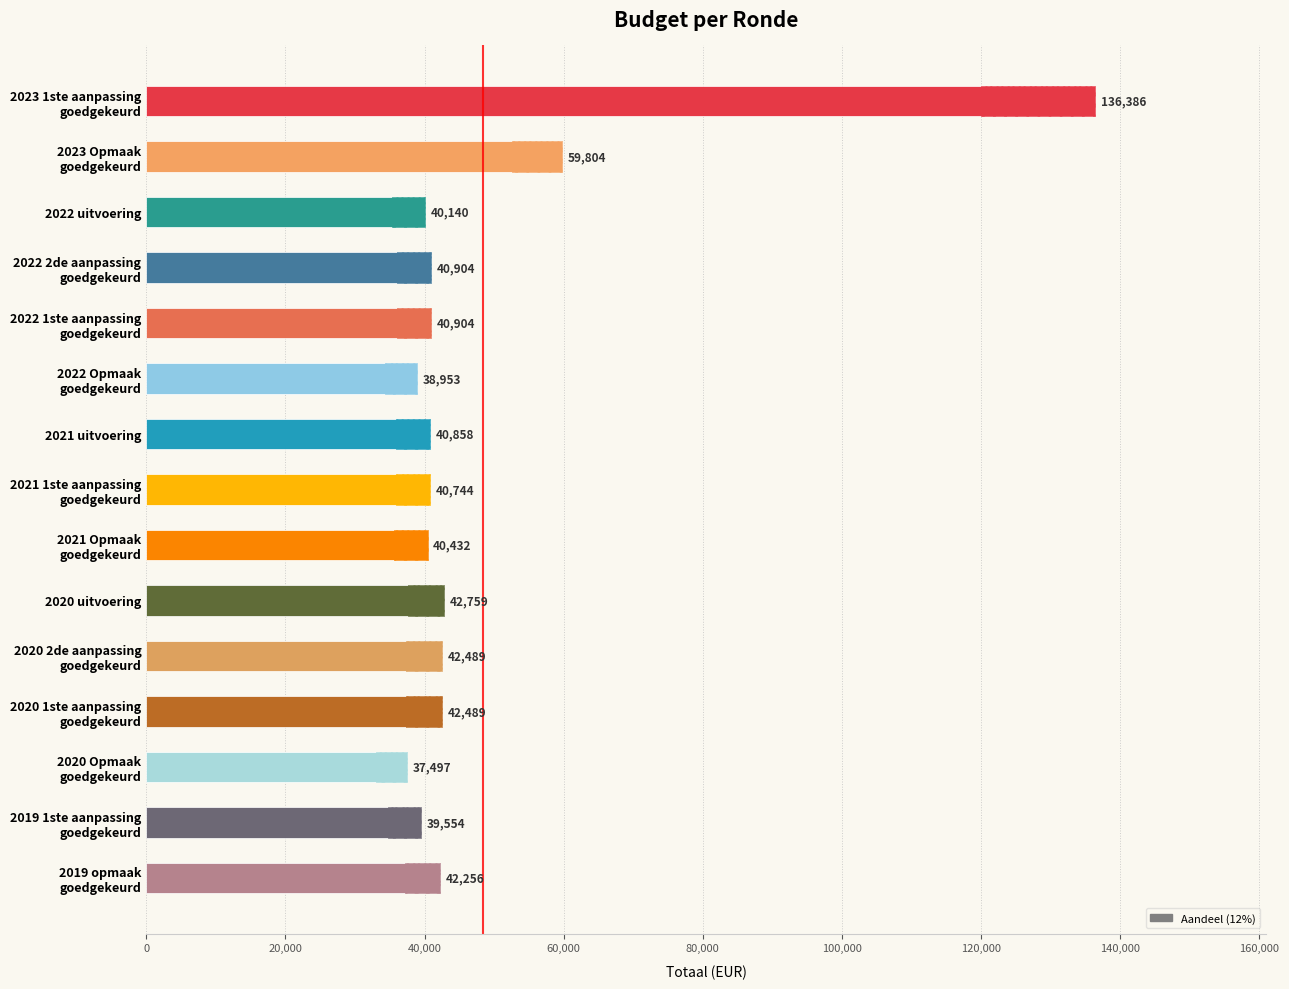

What is the smallest value displayed?

37497